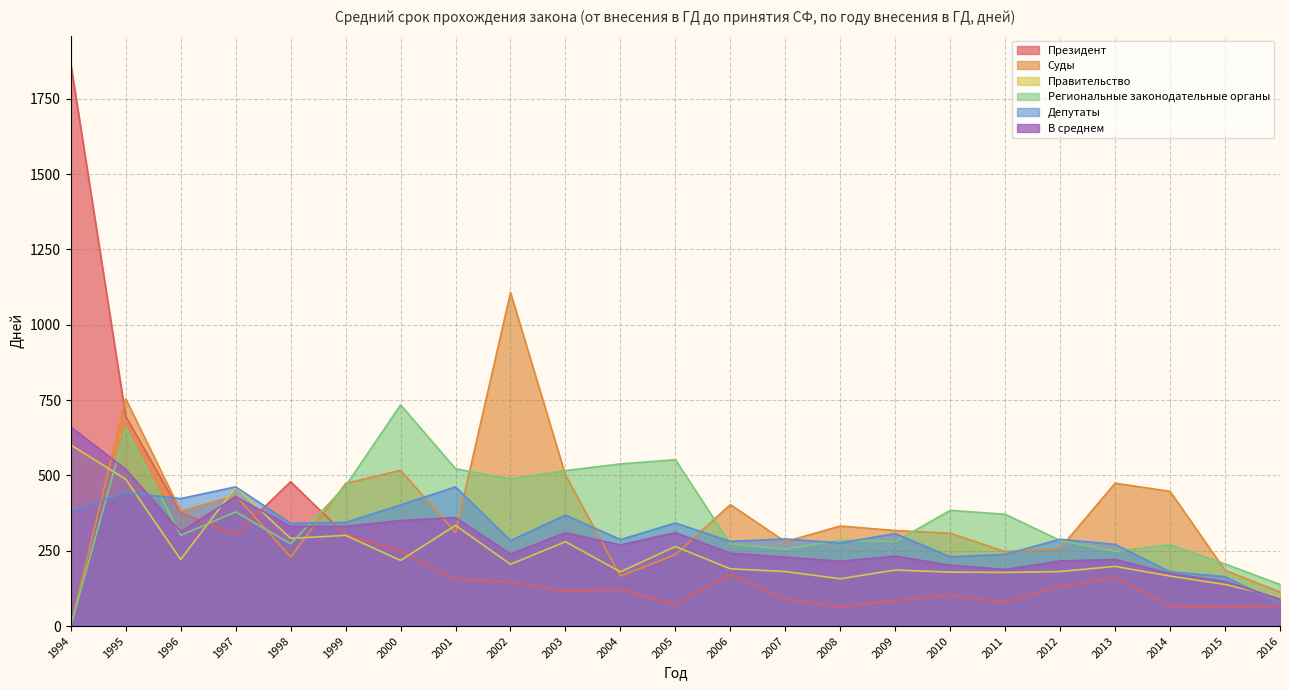

Reading right to left, transcribe all the data shown in this chart.

Президент: 68	62	66	161	132	80	103	84	64	90	171	72	121	116	148	155	250	302	479	303	376	696	1866
Суды: 113	185	447	474	258	247	308	317	332	280	403	237	166	501	1107	310	517	473	229	433	381	754	0
Правительство: 96	138	166	198	181	178	179	186	157	181	190	264	180	280	205	334	218	301	291	461	221	487	601
Региональные законодательные органы: 138	206	270	248	284	371	384	280	285	255	273	552	538	516	488	522	734	465	273	379	301	656	0
Депутаты: 75	164	180	271	288	238	230	307	276	289	281	342	287	368	284	462	402	344	341	462	423	443	382
В среднем: 90	148	174	221	216	188	202	232	215	229	242	310	269	310	239	360	350	331	331	429	313	520	661